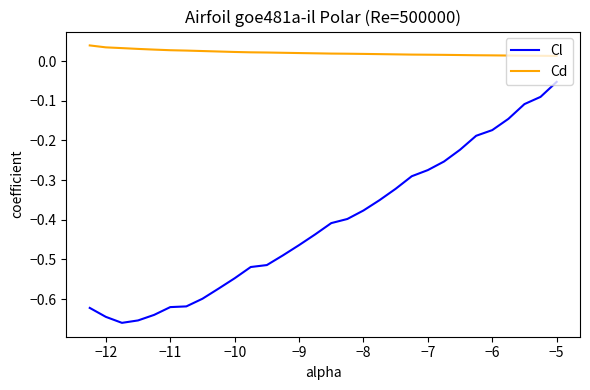

True or false: Cl has more than 2 points higher than both neighbors.

False